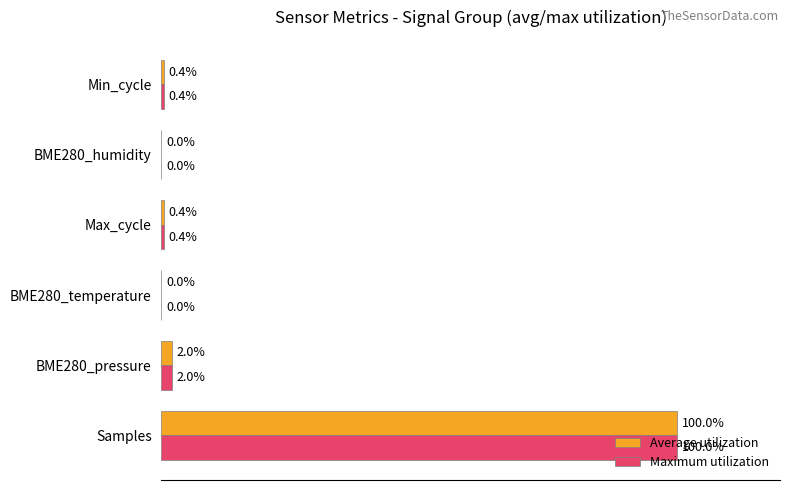

Which category has the highest value in the Maximum utilization series?

Samples